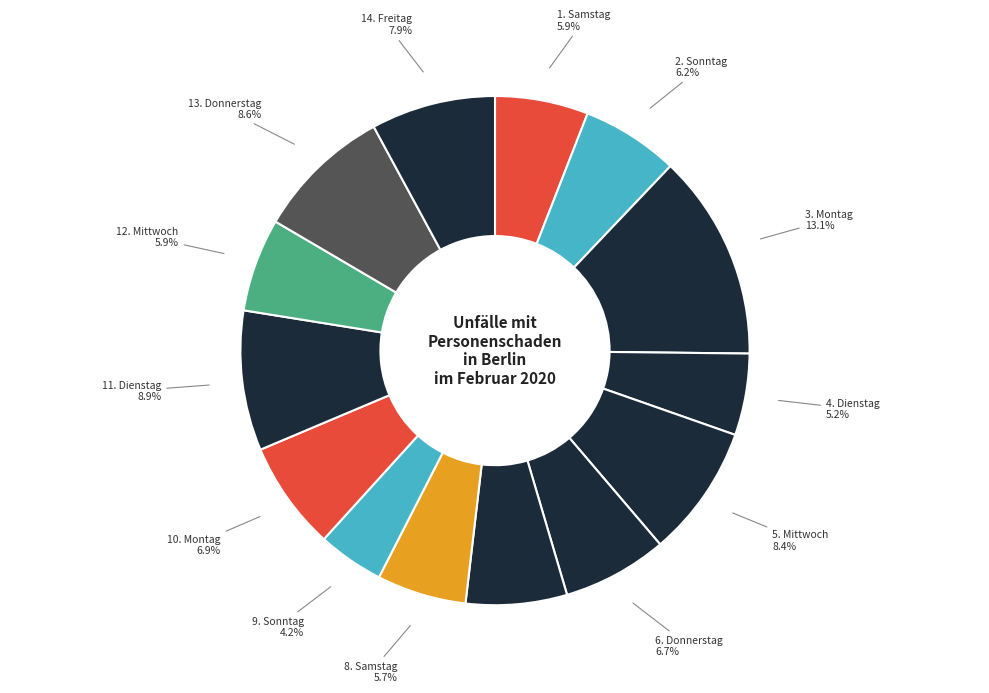

Which slice is the largest?

3. Montag